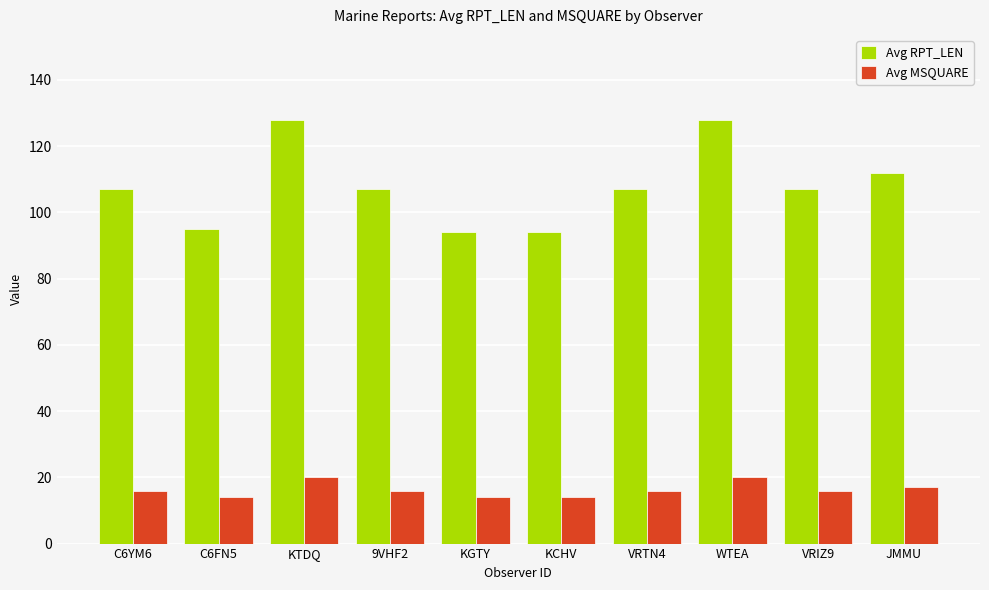

How many data points does each series have?

10